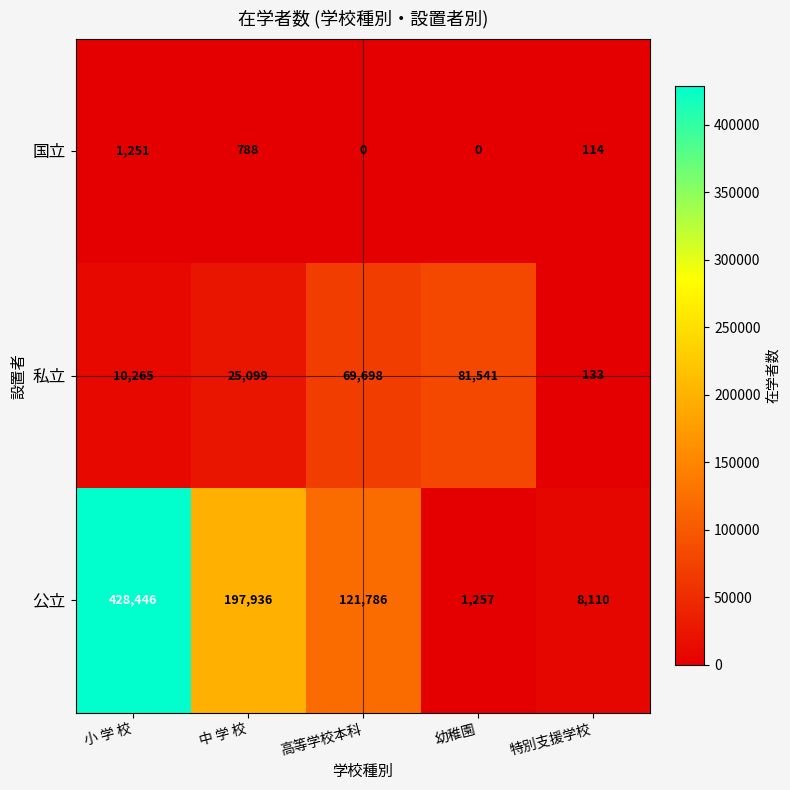

Which series has the largest total across all categories?

公立